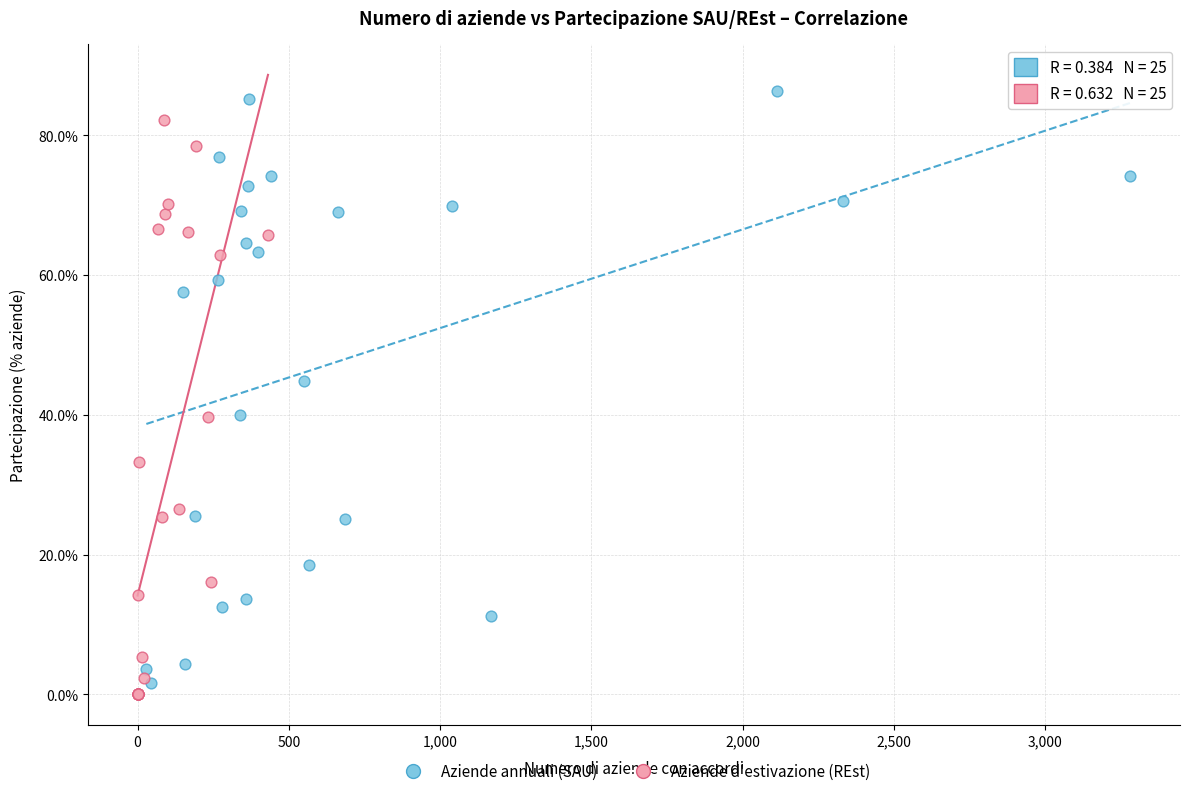

What are all the series names shown in the legend?

Aziende annuali (SAU), Aziende d'estivazione (REst)